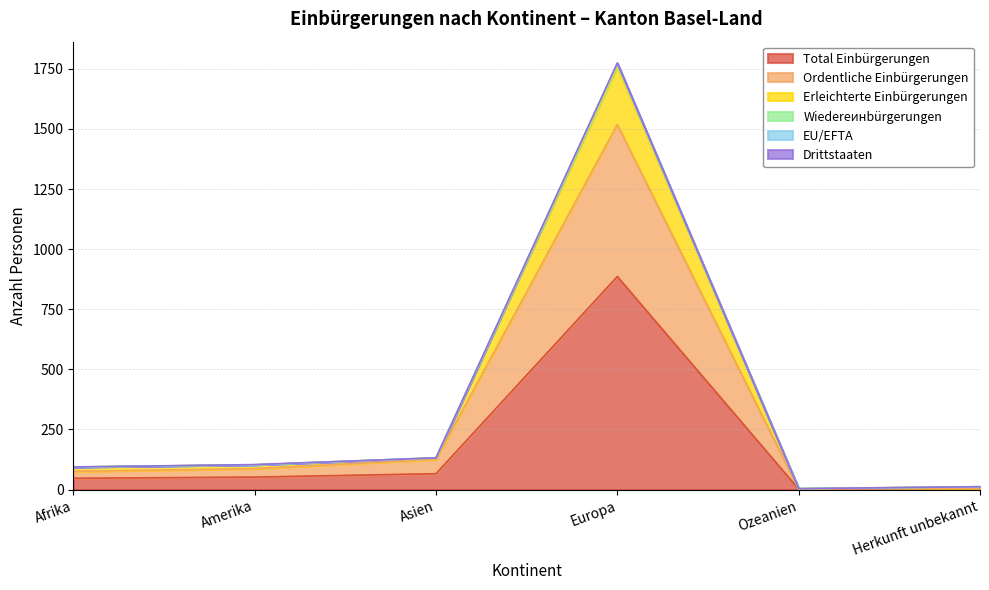

What is the lowest value of the Total Einbürgerungen series?

2